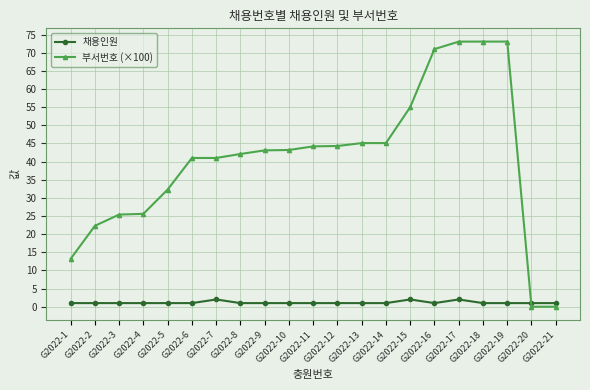

Which series has the widest spread of values?

부서번호 (×100)